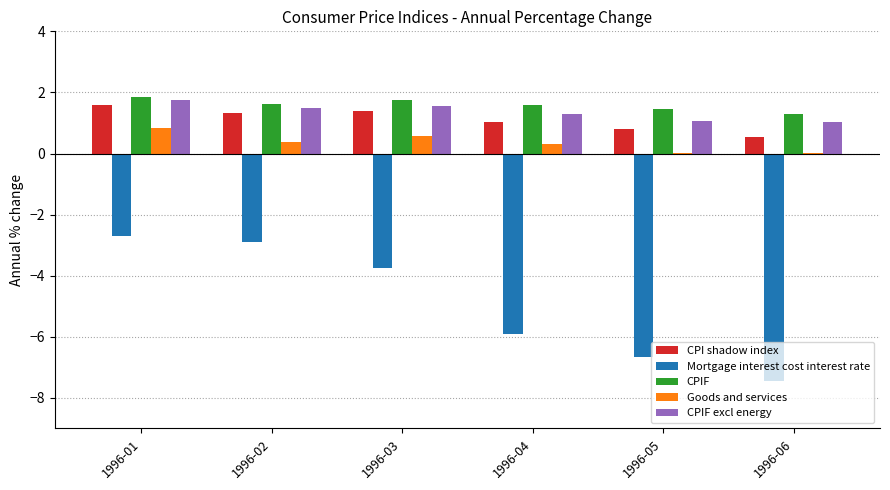

At which category is the sum across all series the highest?

1996-01